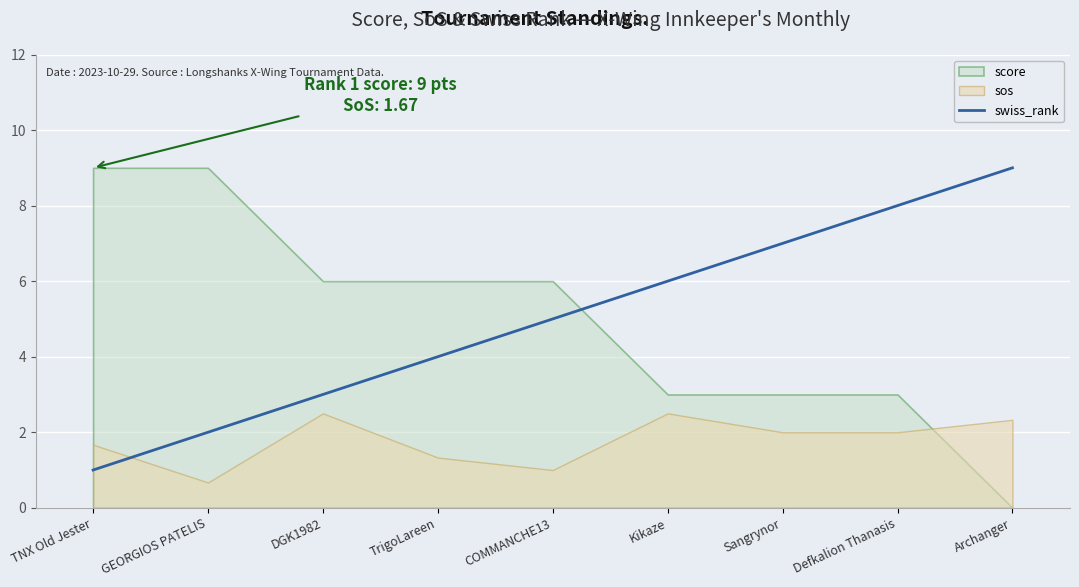

What is the label of the 2nd point from the left?

GEORGIOS PATELIS